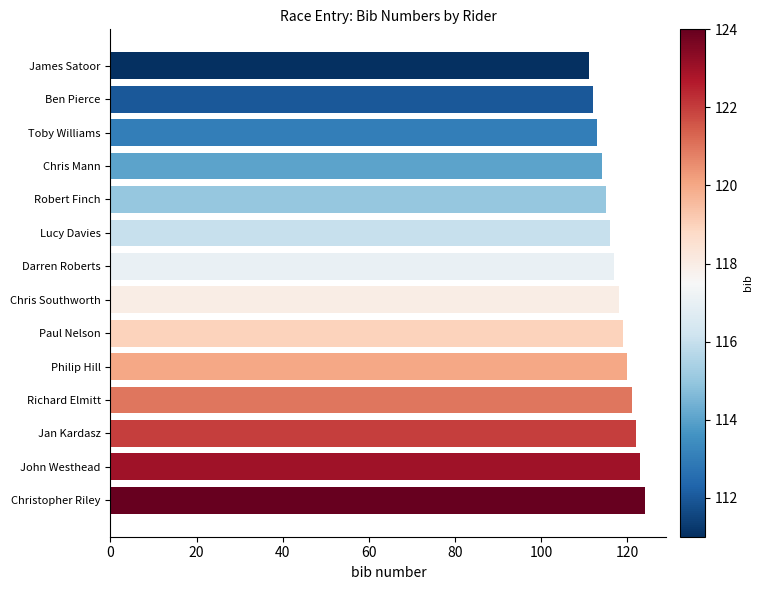

True or false: the data shows 119 at Paul Nelson.

True